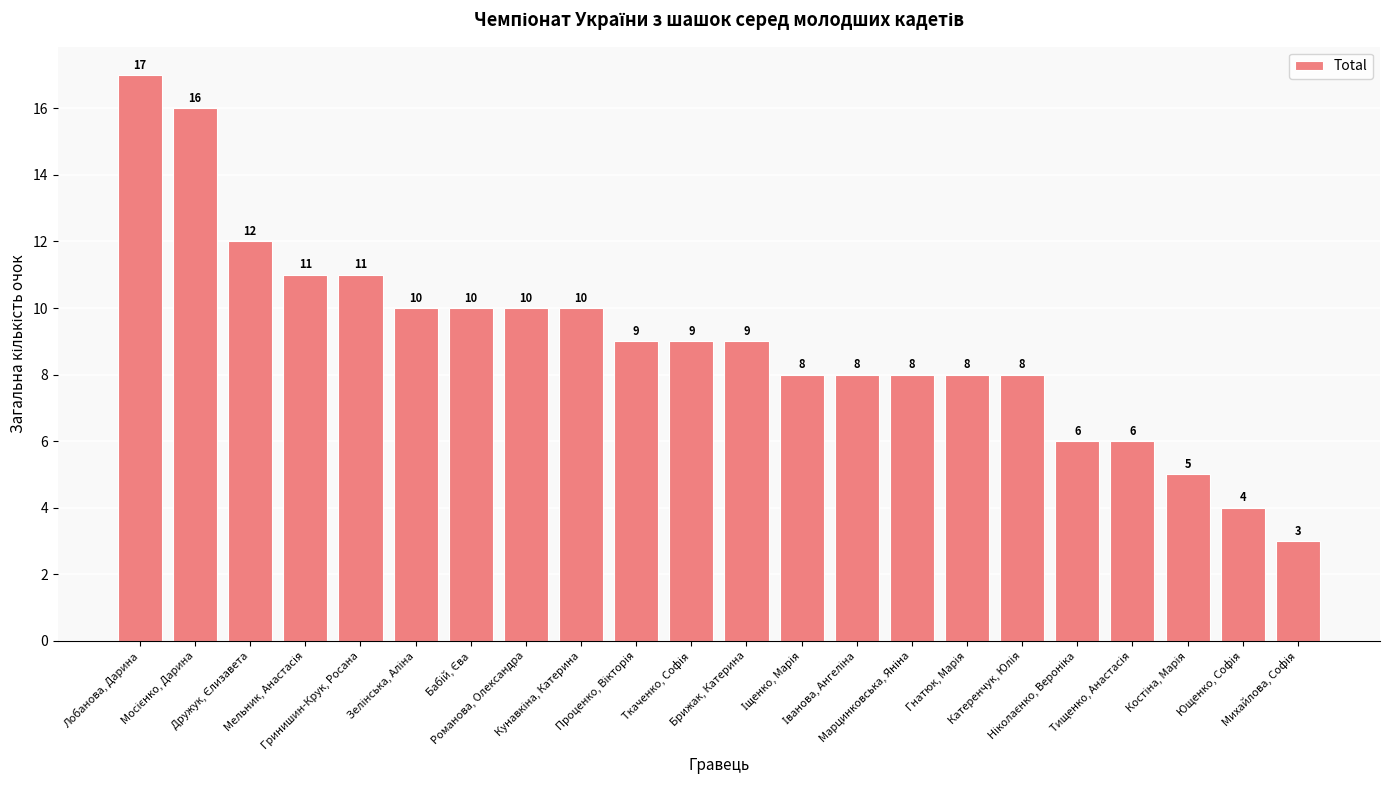

What is the value of the 16th bar from the left?

8